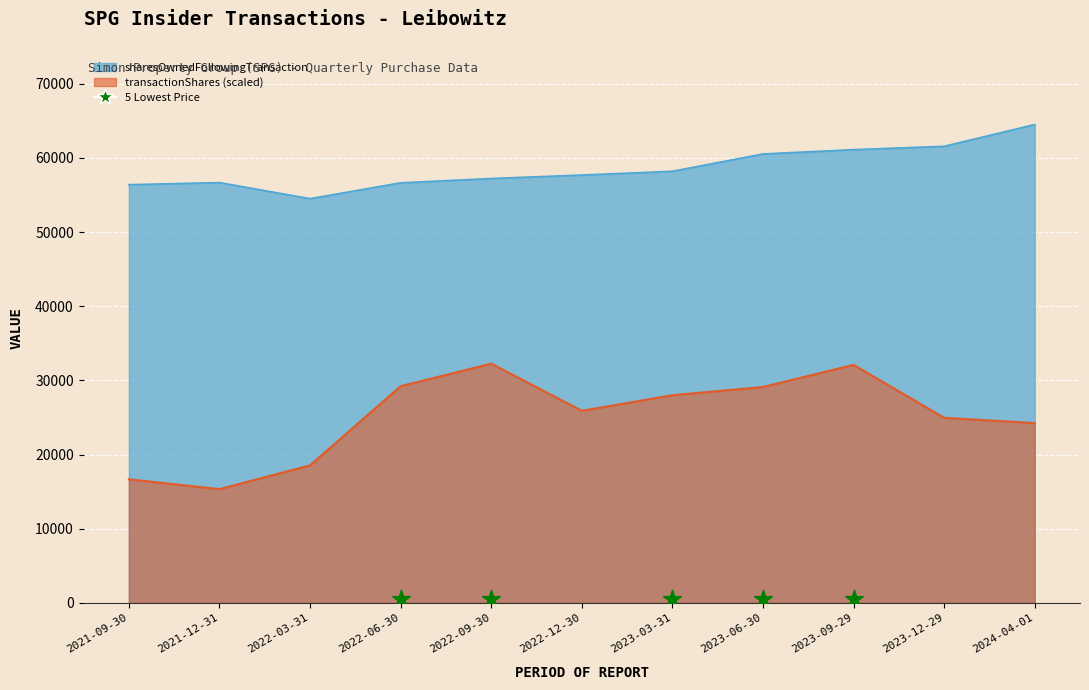

What is the total value across all series at 2023-12-29?

86532.3